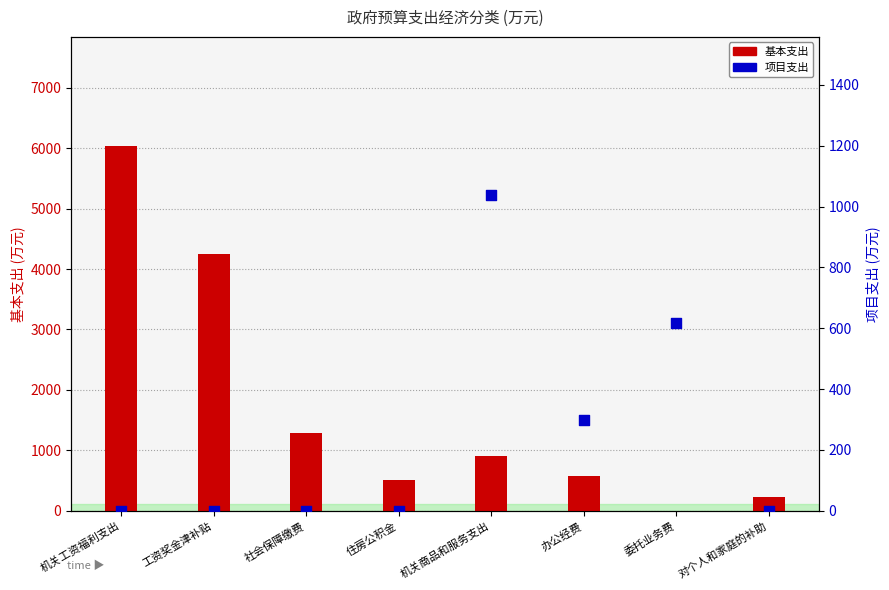

Which series has the widest spread of Y values?

基本支出